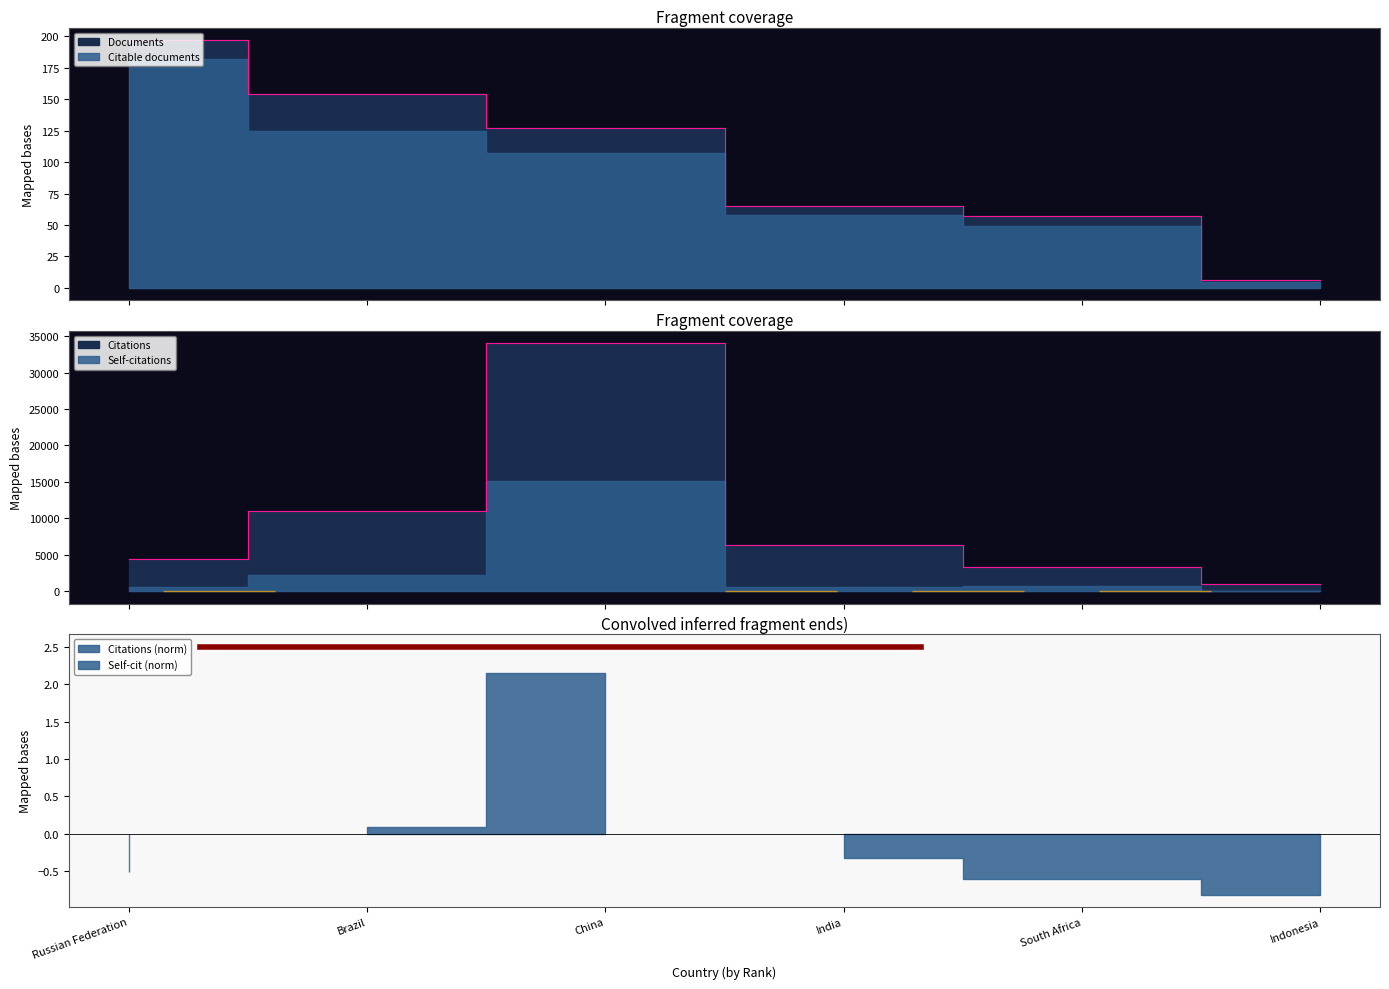

True or false: Citations has more than 1 interior local peaks.

False